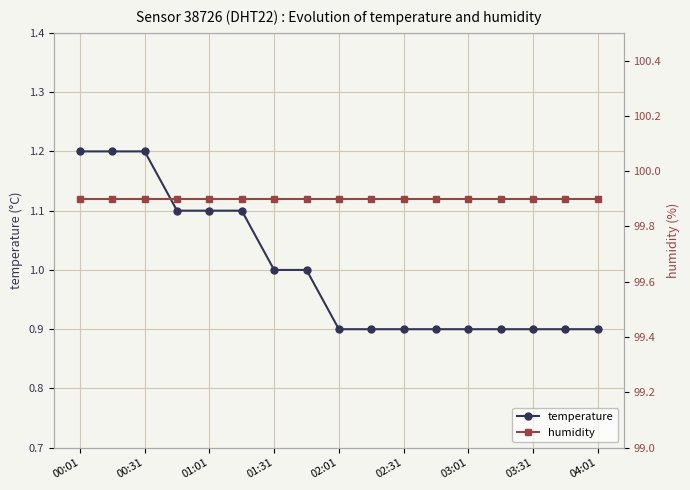

The value of temperature at 01:01 is 0.5. True or false?

False